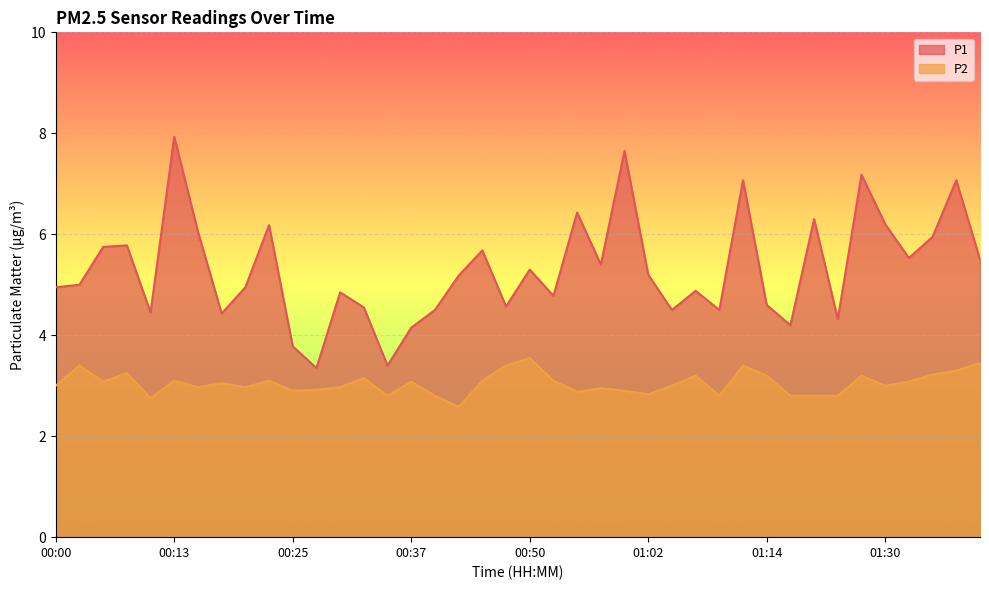

Reading left to right, transcribe all the data shown in this chart.

P1: 00:00=5.0	00:03=5.0	00:05=5.8	00:08=5.8	00:10=4.5	00:13=7.9	00:15=6.0	00:18=4.4	00:20=5.0	00:23=6.2	00:25=3.8	00:27=3.4	00:30=4.8	00:32=4.5	00:35=3.4	00:37=4.2	00:40=4.5	00:42=5.2	00:45=5.7	00:47=4.6	00:50=5.3	00:52=4.8	00:55=6.4	00:57=5.4	01:00=7.7	01:02=5.2	01:05=4.5	01:07=4.9	01:10=4.5	01:12=7.1	01:14=4.6	01:17=4.2	01:19=6.3	01:25=4.3	01:27=7.2	01:30=6.2	01:32=5.5	01:35=6.0	01:37=7.1	01:40=5.5
P2: 00:00=3.0	00:03=3.4	00:05=3.1	00:08=3.2	00:10=2.8	00:13=3.1	00:15=3.0	00:18=3.0	00:20=3.0	00:23=3.1	00:25=2.9	00:27=2.9	00:30=3.0	00:32=3.1	00:35=2.8	00:37=3.1	00:40=2.8	00:42=2.6	00:45=3.1	00:47=3.4	00:50=3.5	00:52=3.1	00:55=2.9	00:57=3.0	01:00=2.9	01:02=2.8	01:05=3.0	01:07=3.2	01:10=2.8	01:12=3.4	01:14=3.2	01:17=2.8	01:19=2.8	01:25=2.8	01:27=3.2	01:30=3.0	01:32=3.1	01:35=3.2	01:37=3.3	01:40=3.5